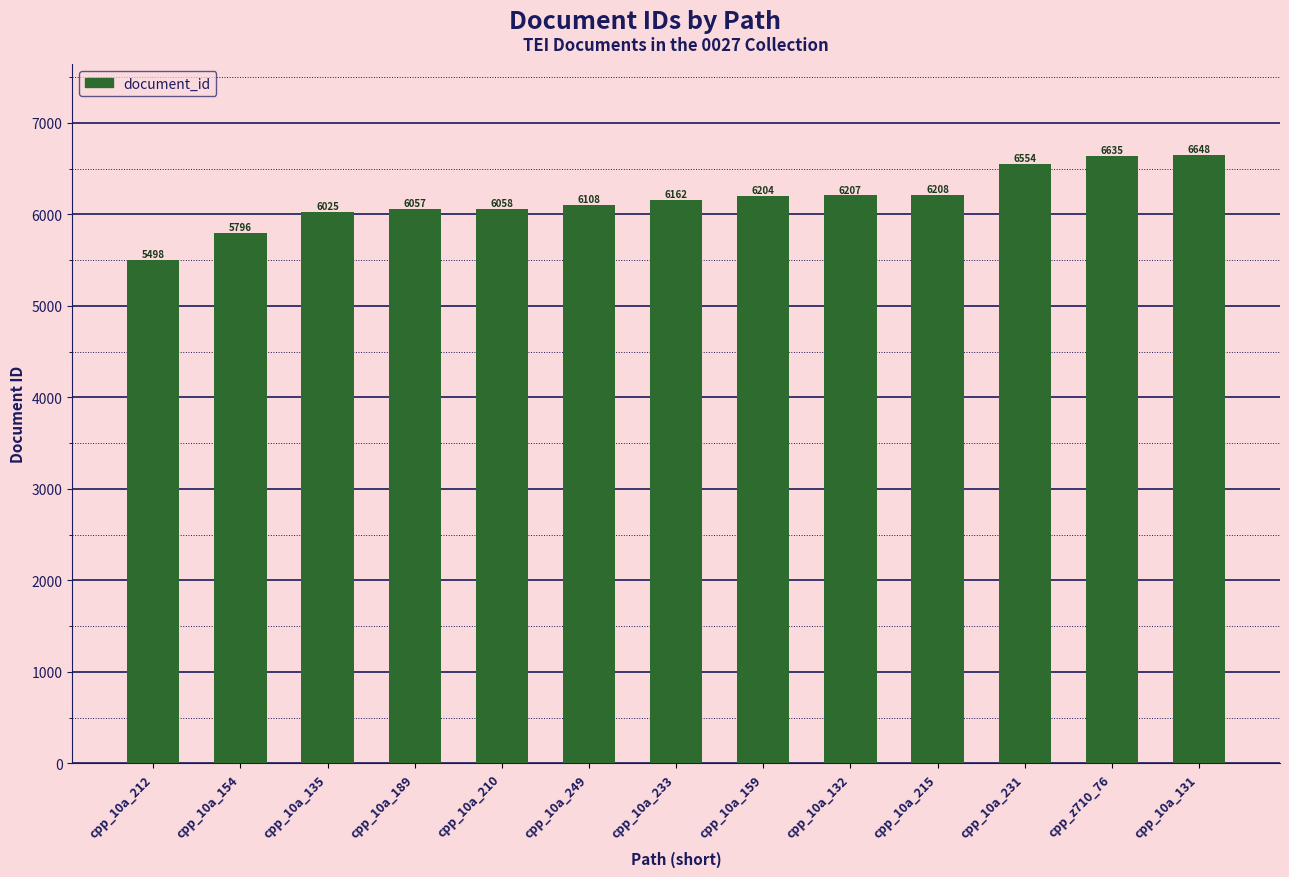

List the labels in order of value, largest first.

cpp_10a_131, cpp_z710_76, cpp_10a_231, cpp_10a_215, cpp_10a_132, cpp_10a_159, cpp_10a_233, cpp_10a_249, cpp_10a_210, cpp_10a_189, cpp_10a_135, cpp_10a_154, cpp_10a_212